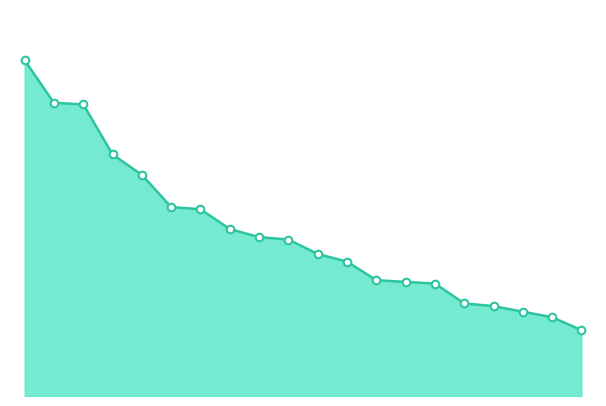

How many lines are shown in the chart?

1